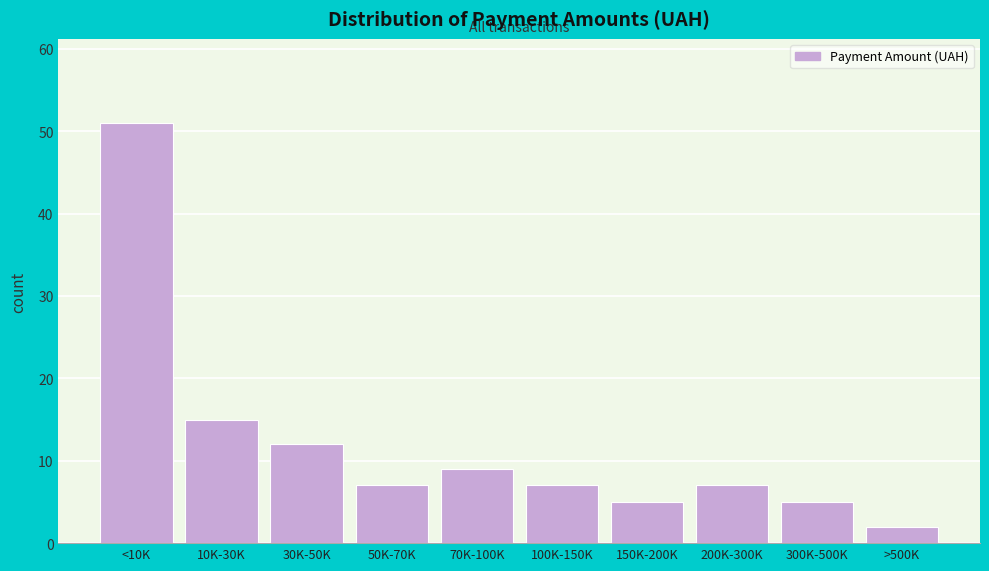

Reading left to right, what are all the values shown in this chart?

51	15	12	7	9	7	5	7	5	2